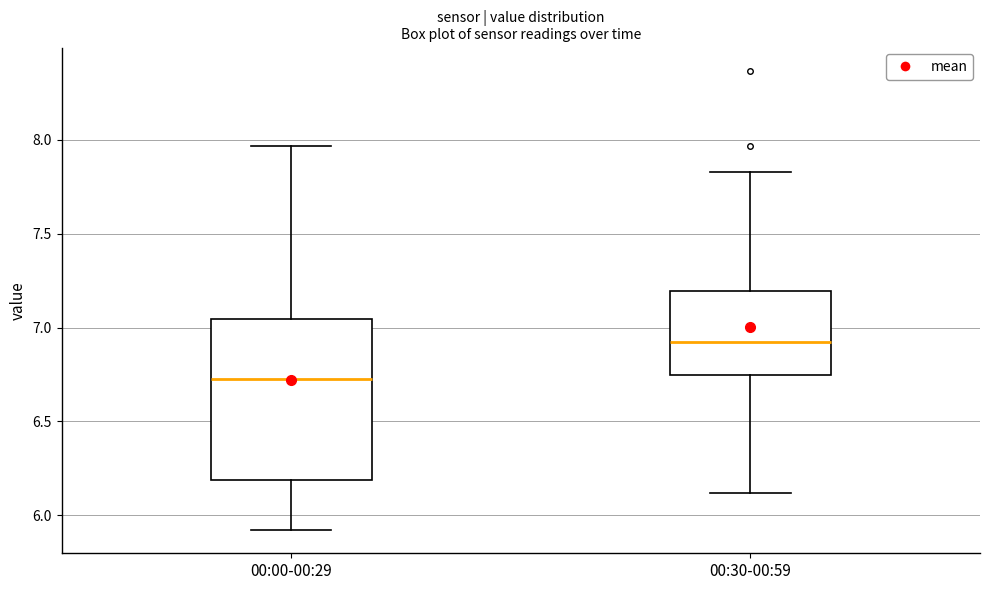

Reading left to right, read every box against the y-axis: the position of its median line, the range the box covers, and the ends of its whiskers. The values are not printed on the chart, so give them approximately, as read against the axis.

00:00-00:29: median 6.75, box 6.20 to 7.05, whiskers 5.90 to 7.95
00:30-00:59: median 6.95, box 6.75 to 7.20, whiskers 6.10 to 7.85